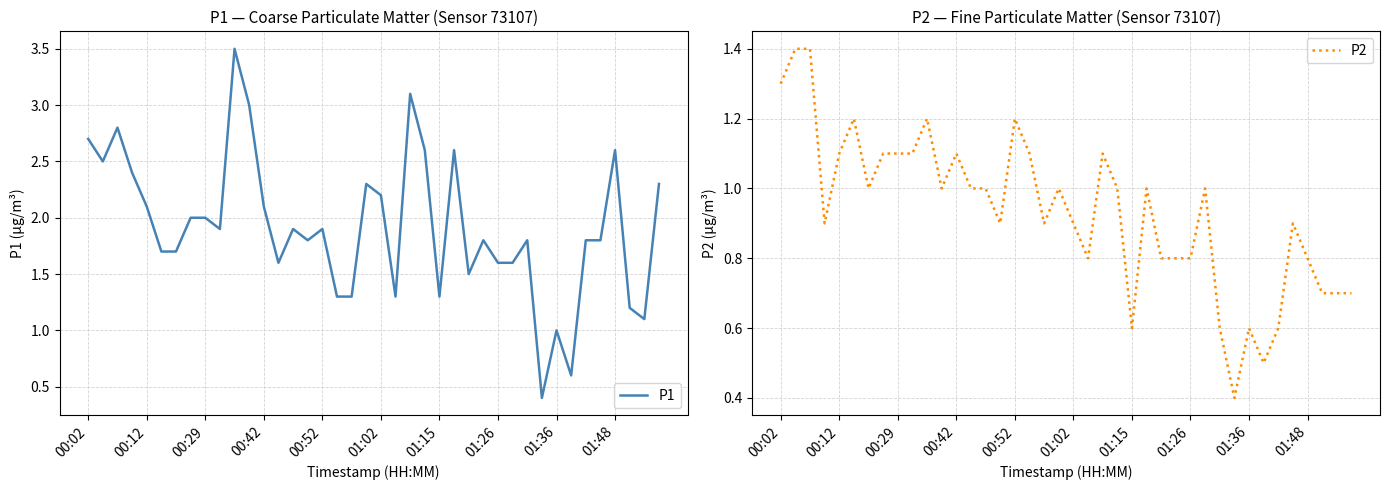

In P2, how many points are lower than both neighbors (excluding endpoints)?

9